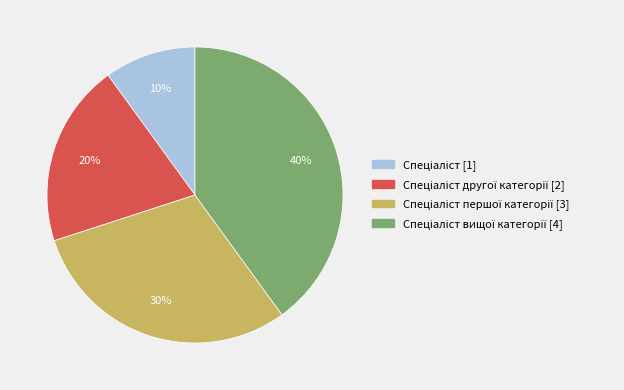

To the nearest percent, what is the difference between the largest and smallest slice percentages?

30%